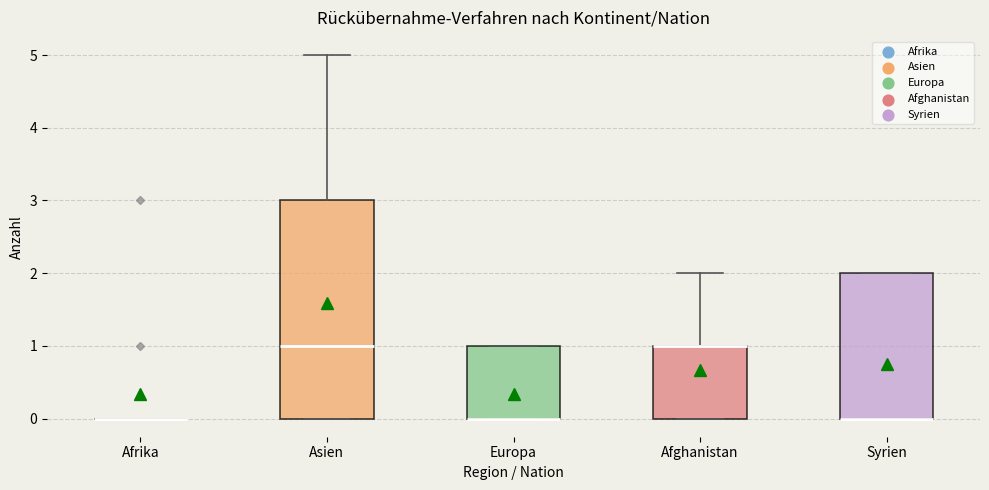

Comparing the boxes themselves (not the whiskers), which one is the tallest?

Asien